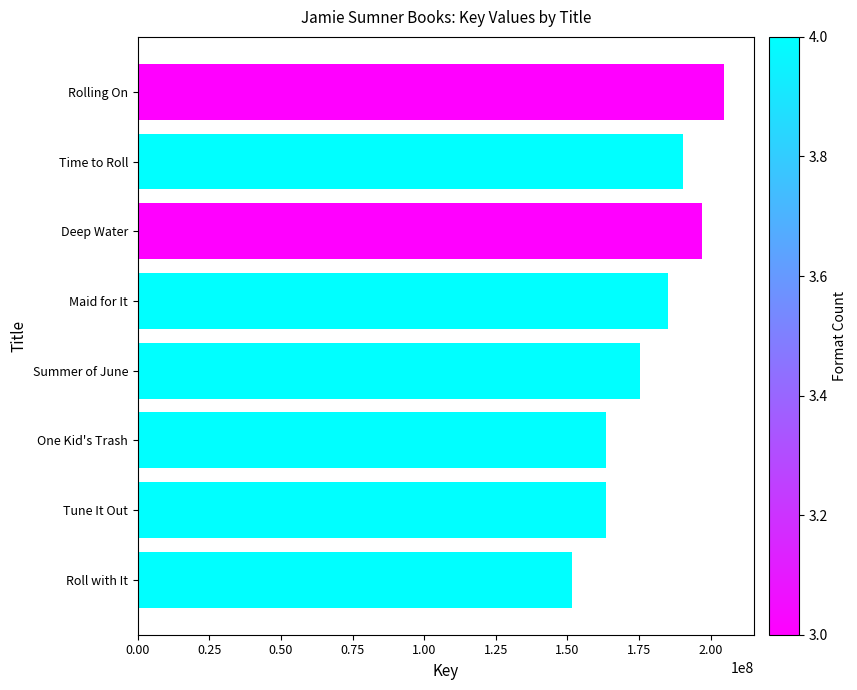

What is the label of the 8th bar from the bottom?

Rolling On